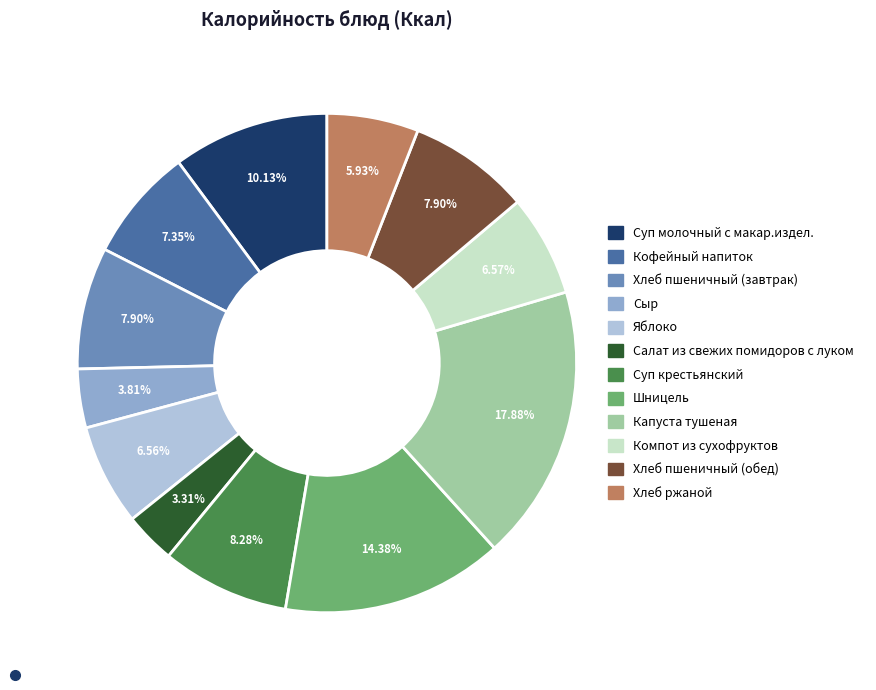

What portion of the pie excludes Сыр?

96.2%